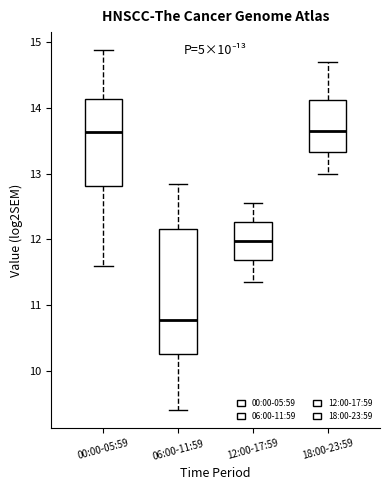

Where is the lower edge of the box for 06:00-11:59 on the y-axis? The values are not printed on the chart, so give them approximately, as read against the axis.

10.3